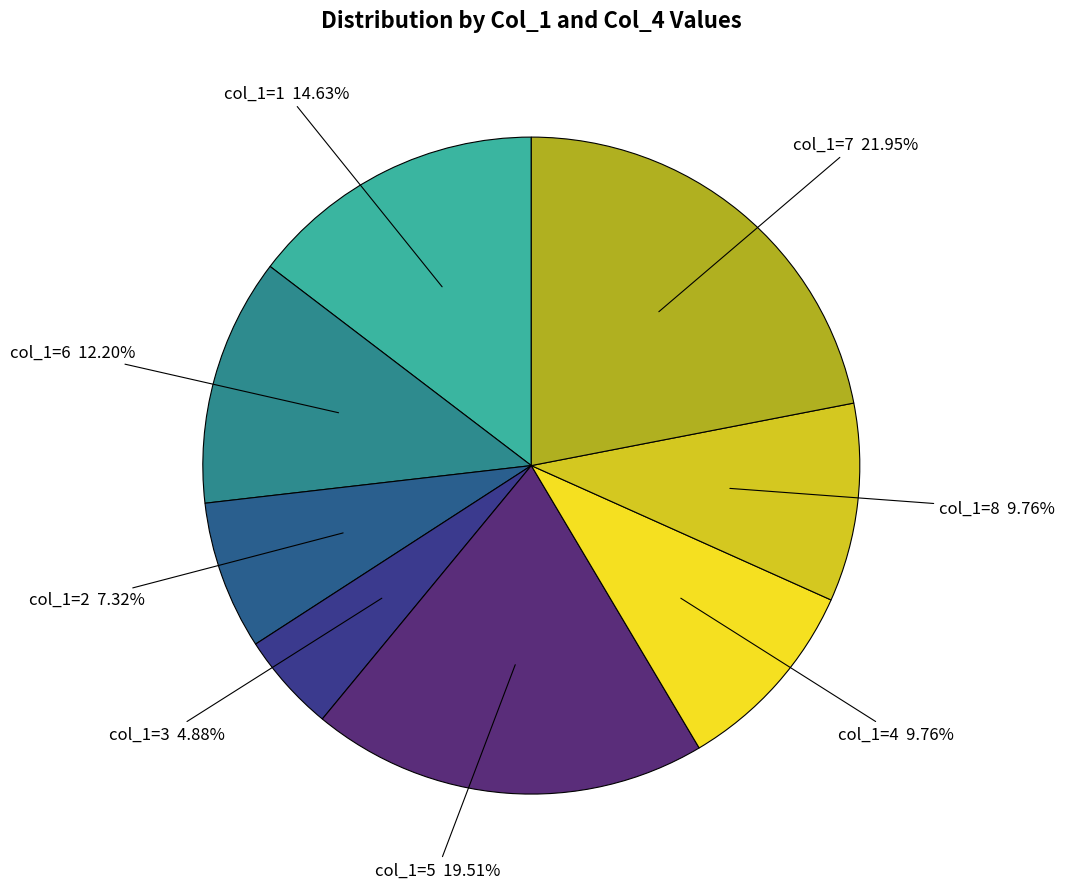

Does any single category account for the majority?

No